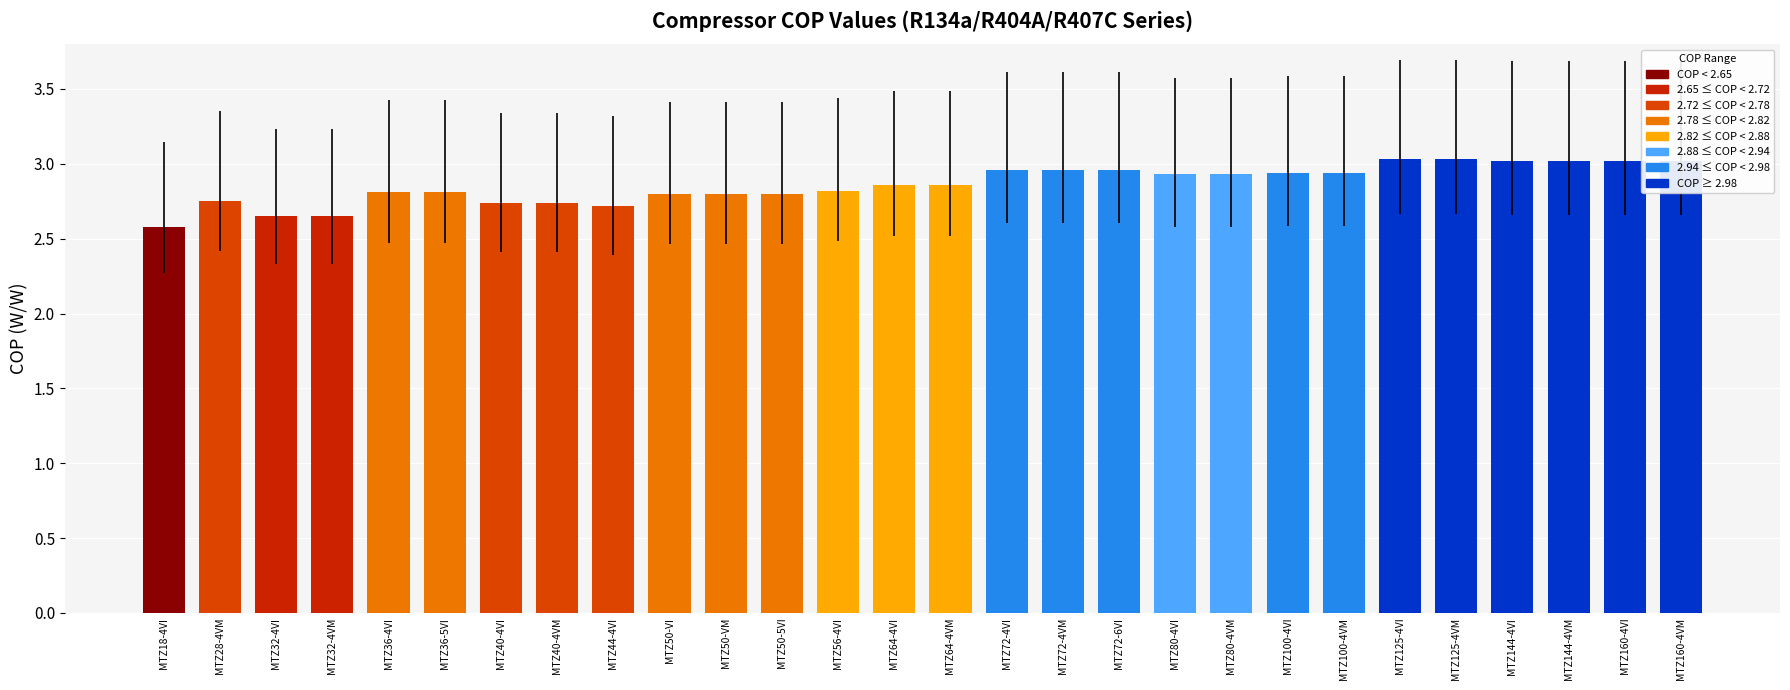

Is it true that the value at MTZ72-6VI is 3.0?

True